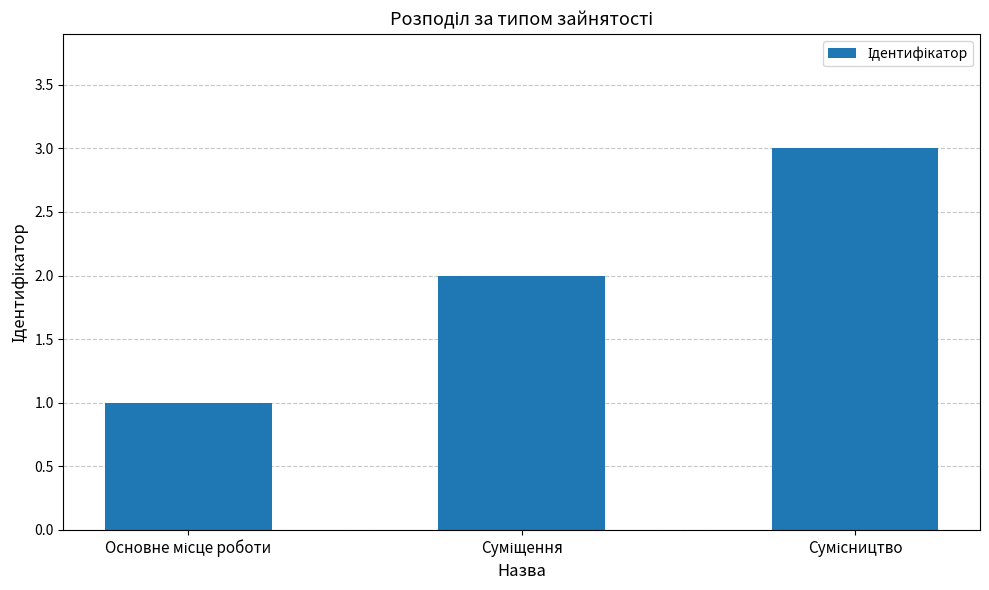

What is the sum of all values?

6